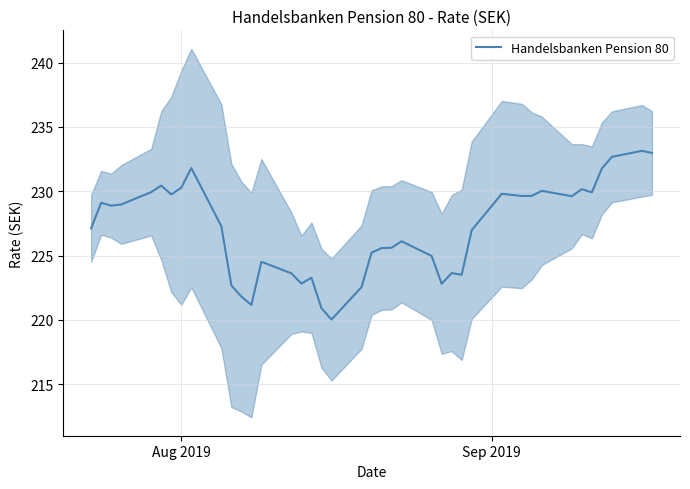

How many data points are less than 227?

19